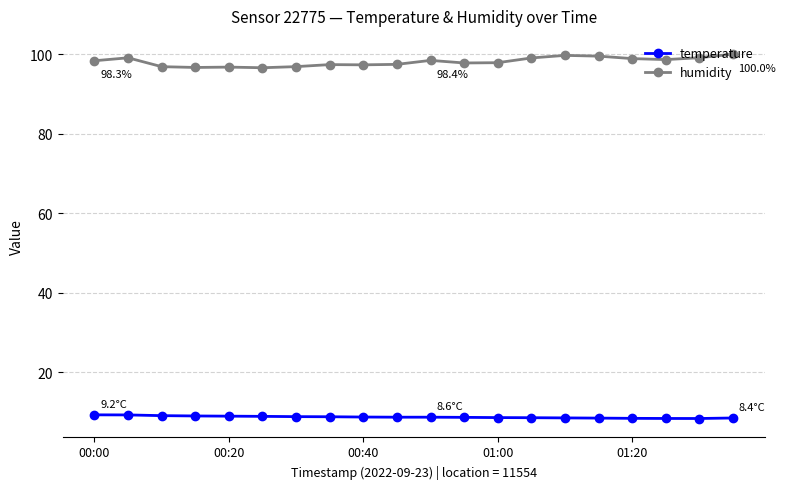

What is the maximum value for humidity?

100.0